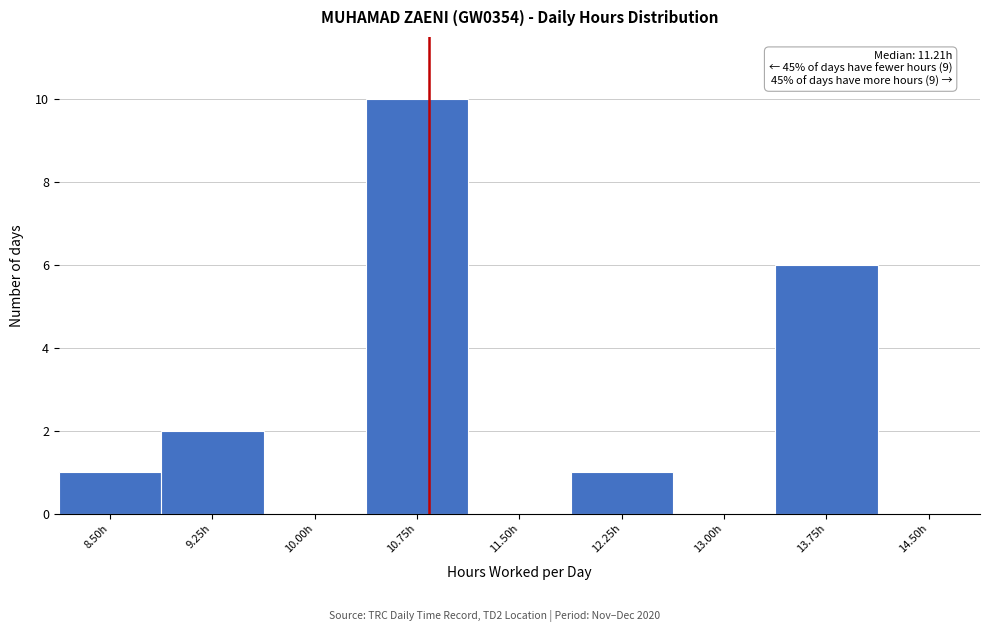

Reading left to right, list all the values displayed in this chart.

8.50h=1	9.25h=2	10.00h=0	10.75h=10	11.50h=0	12.25h=1	13.00h=0	13.75h=6	14.50h=0